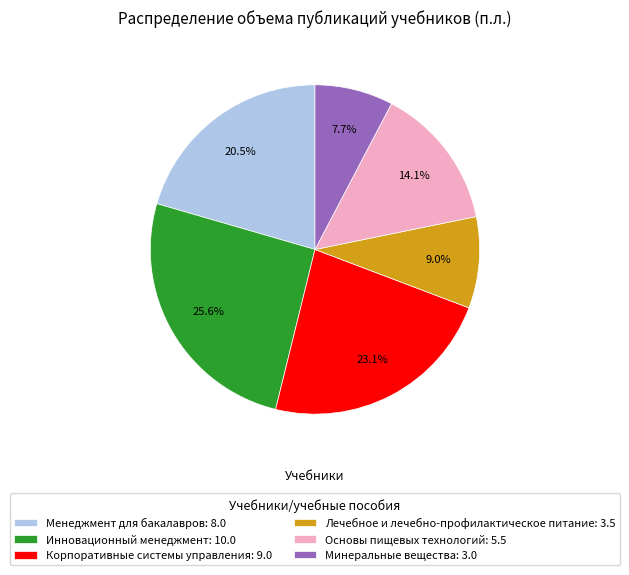

Is the sum of Корпоративные системы управления: 9.0 and Лечебное и лечебно-профилактическое питание: 3.5 greater than half?

No